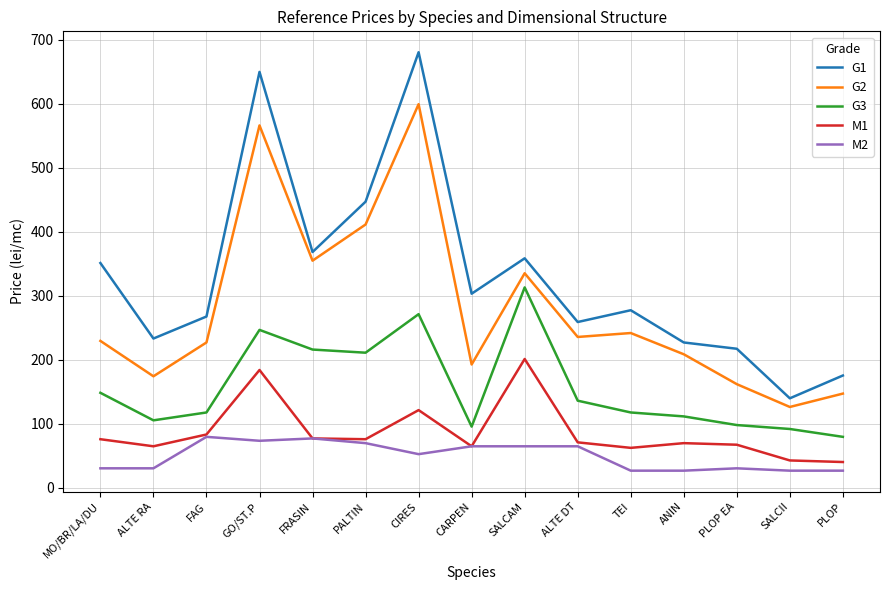

What is the lowest value of the M2 series?

27.0